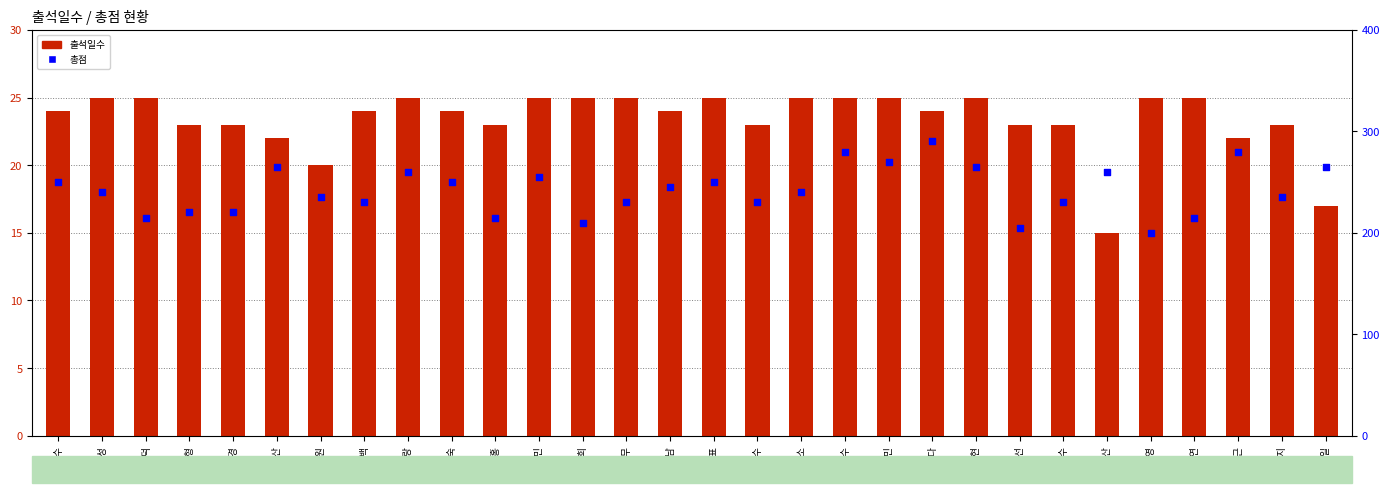

At which category is the sum across all series the highest?

장하다